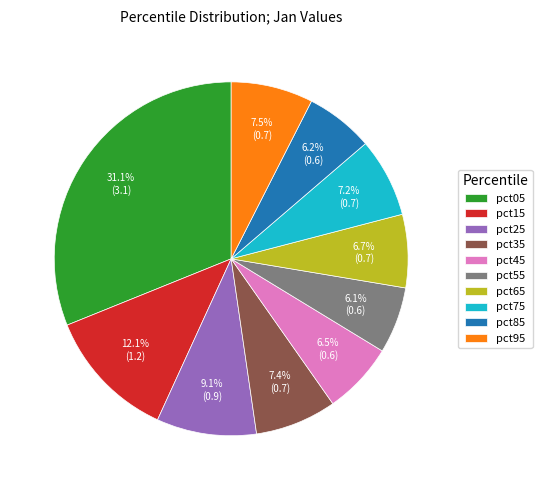

What is the ratio of the value at pct55 to the value at pct15?

0.5